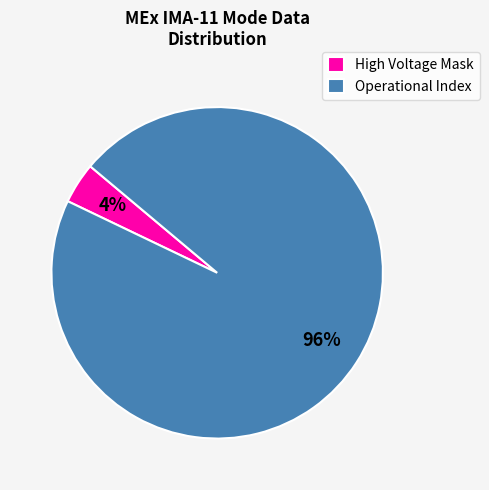

What is the majority slice?

Operational Index